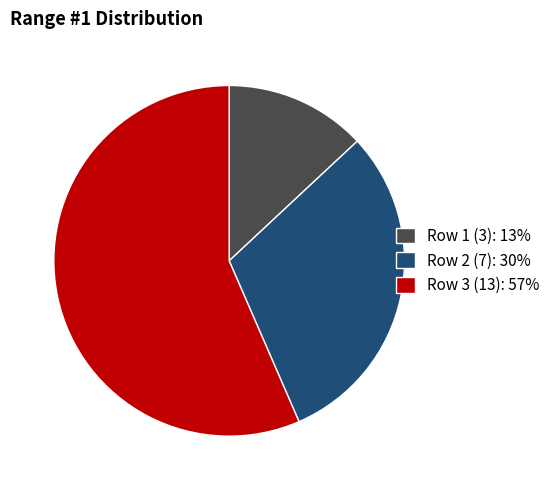

How many segments does this pie chart have?

3